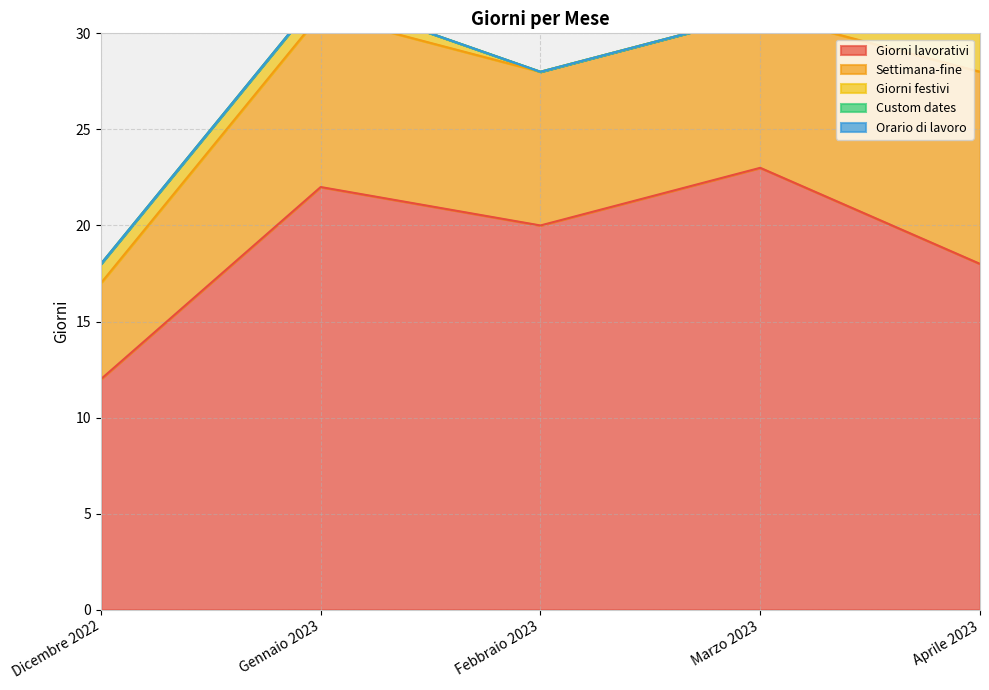

How many categories are shown in the chart?

5